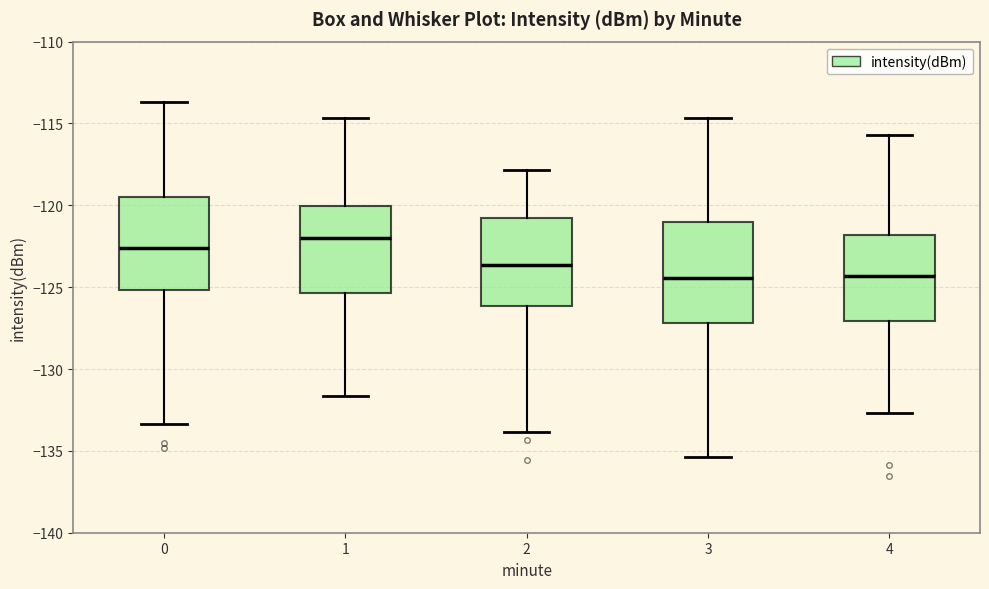

Where does the median line of the box at x = 4 sit on the y-axis? The values are not printed on the chart, so give them approximately, as read against the axis.

-124.5